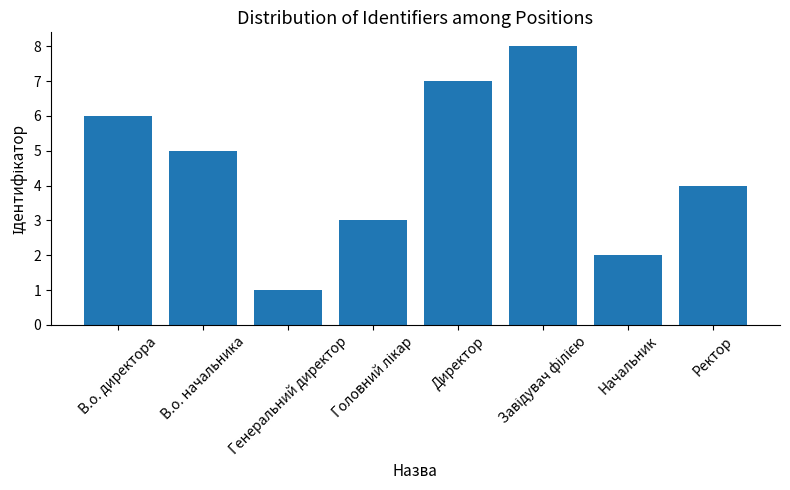

How many data points does each series have?

8